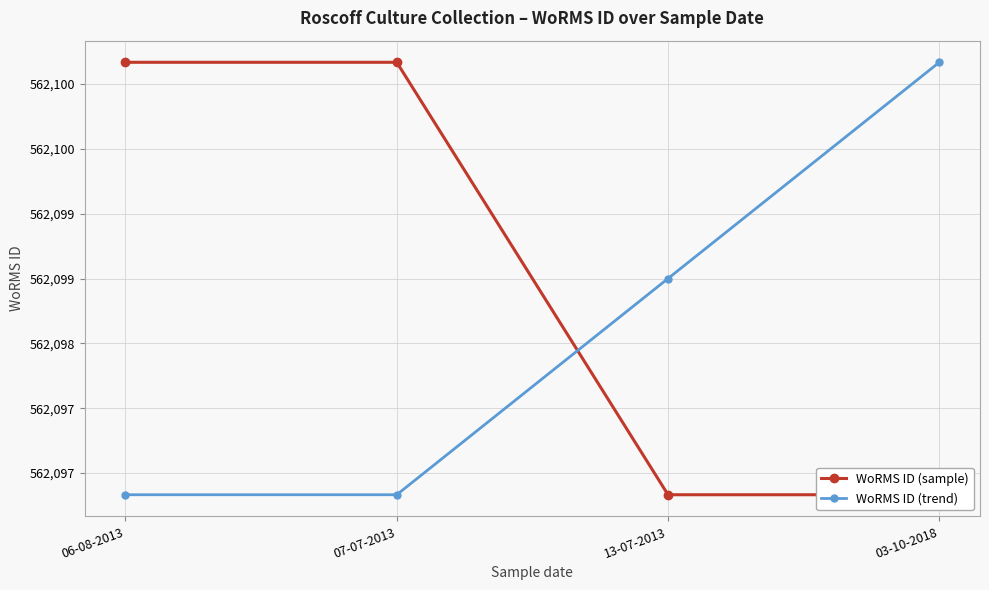

Is it true that WoRMS ID (trend) equals 329866 at 07-07-2013?

False